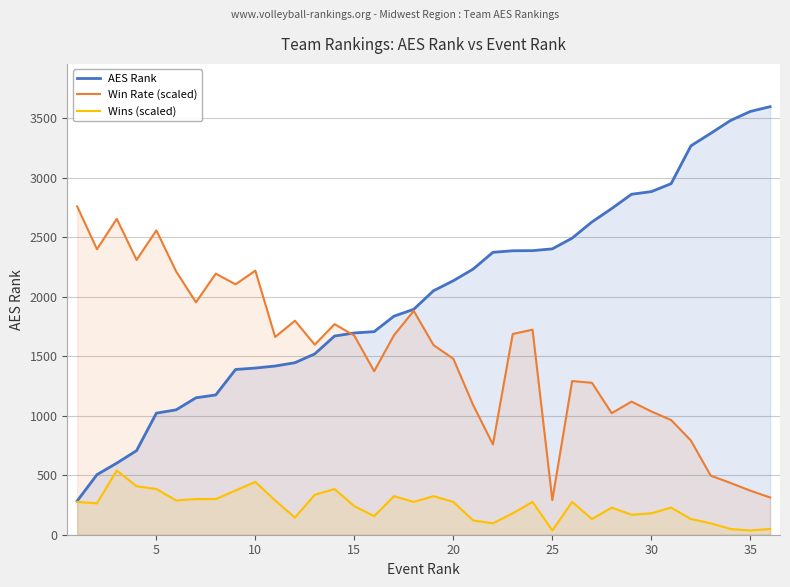

Which series has the widest spread of values?

AES Rank